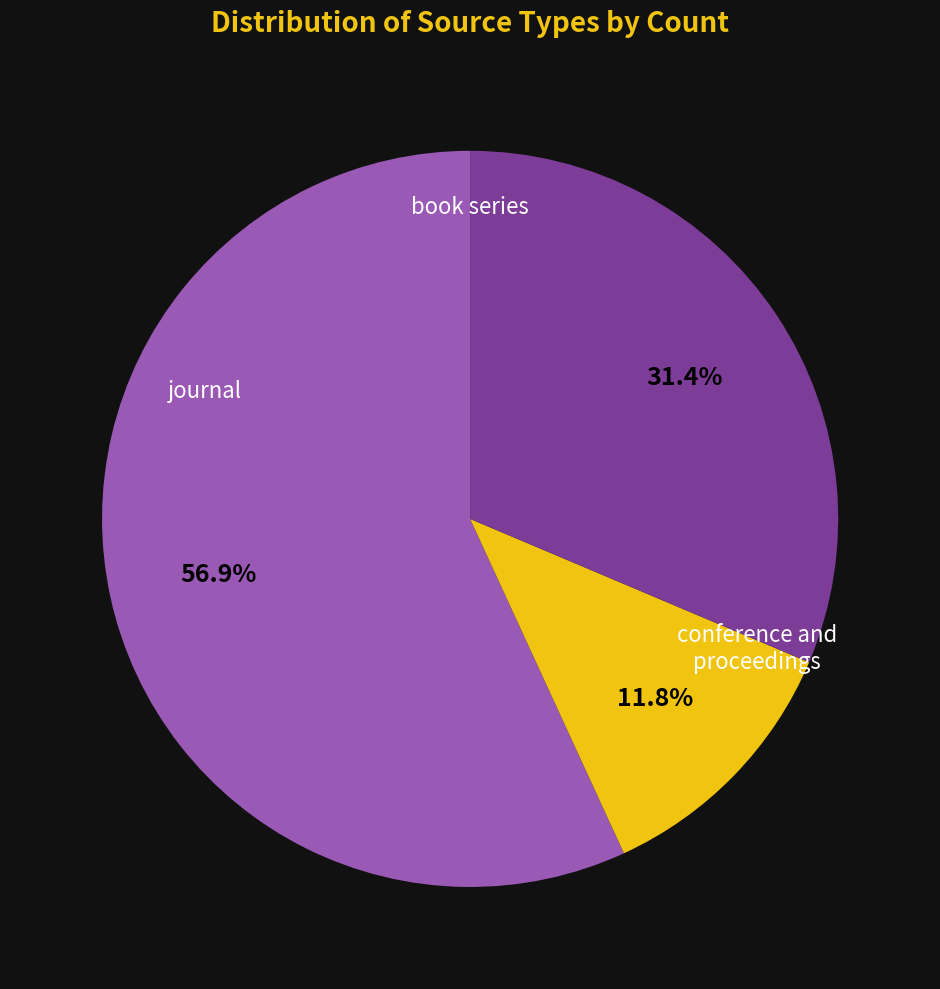

Is there a majority slice in this chart?

Yes